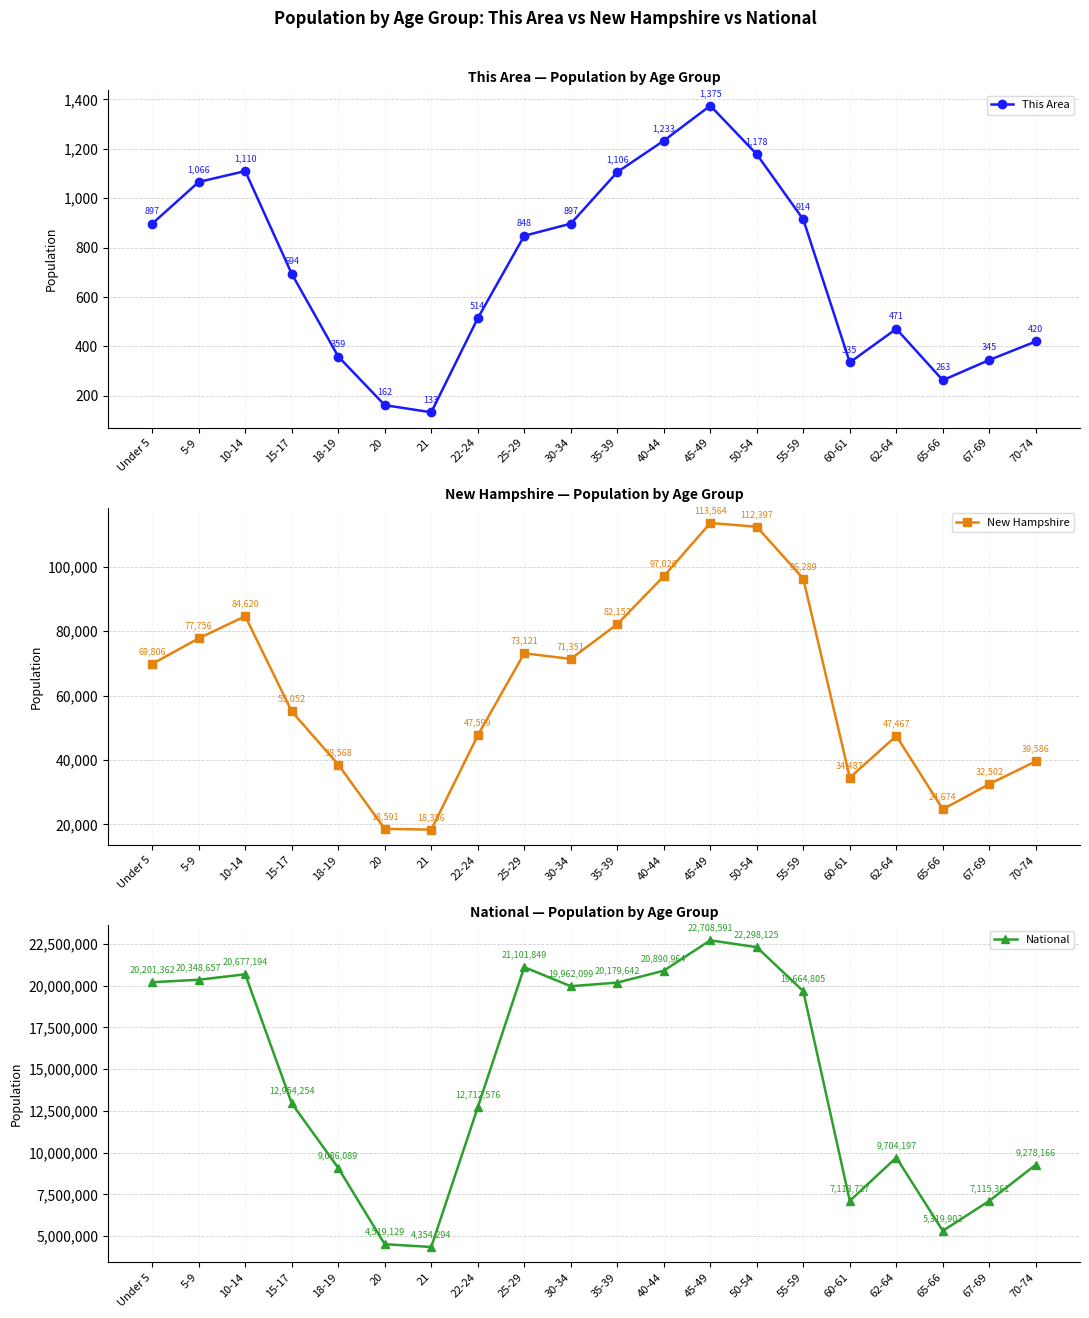

What is the label of the 17th point from the right?

15-17